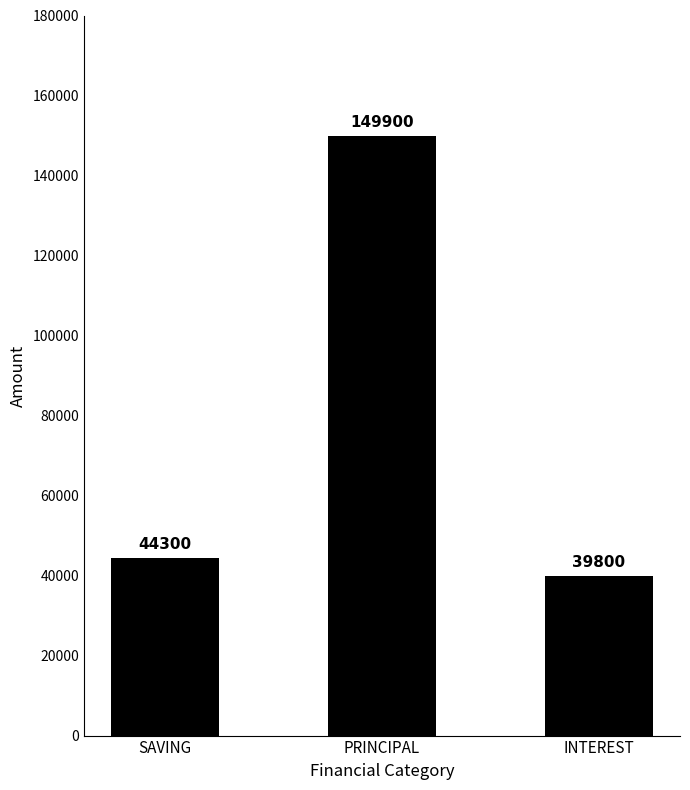

Where is the data nearest to the value 94850?

SAVING